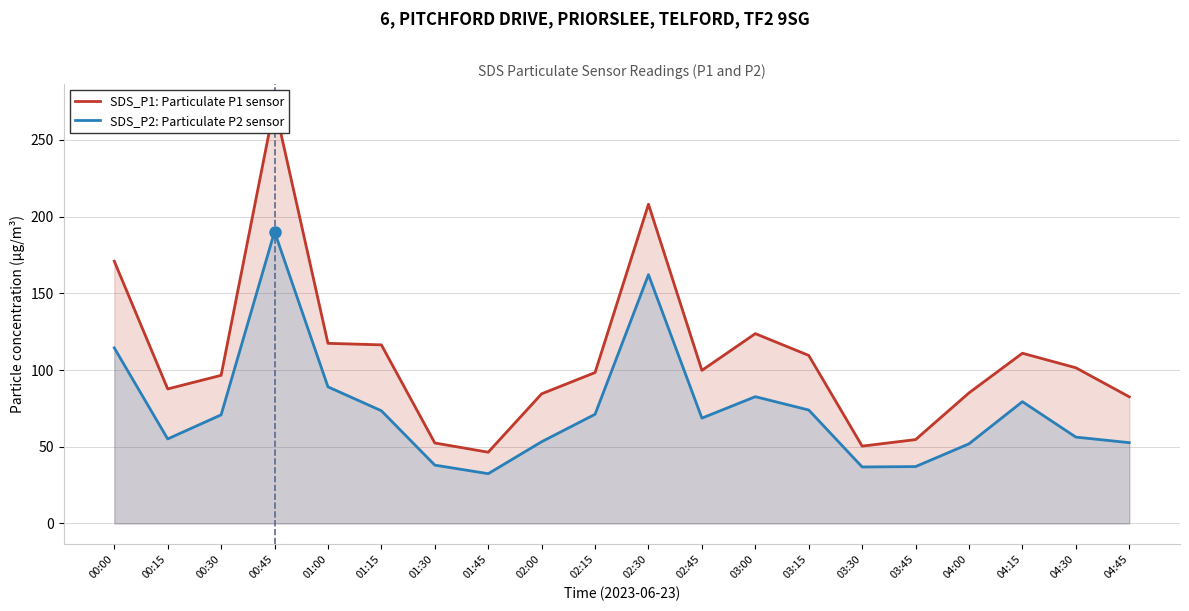

How many data points in SDS_P2: Particulate P2 sensor are above 70?

10